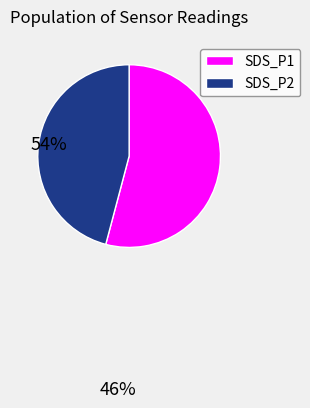

How many slices are in this pie chart?

2